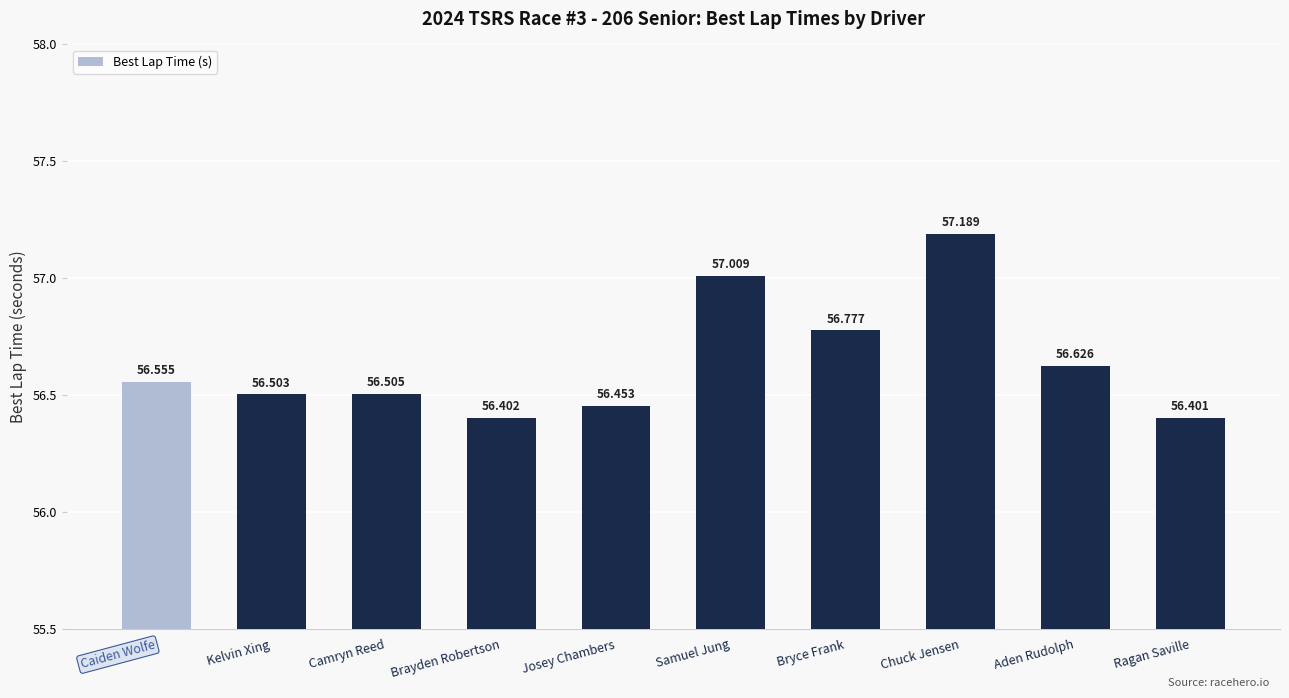

The chart shows a value of 56.5 at Josey Chambers. True or false?

True